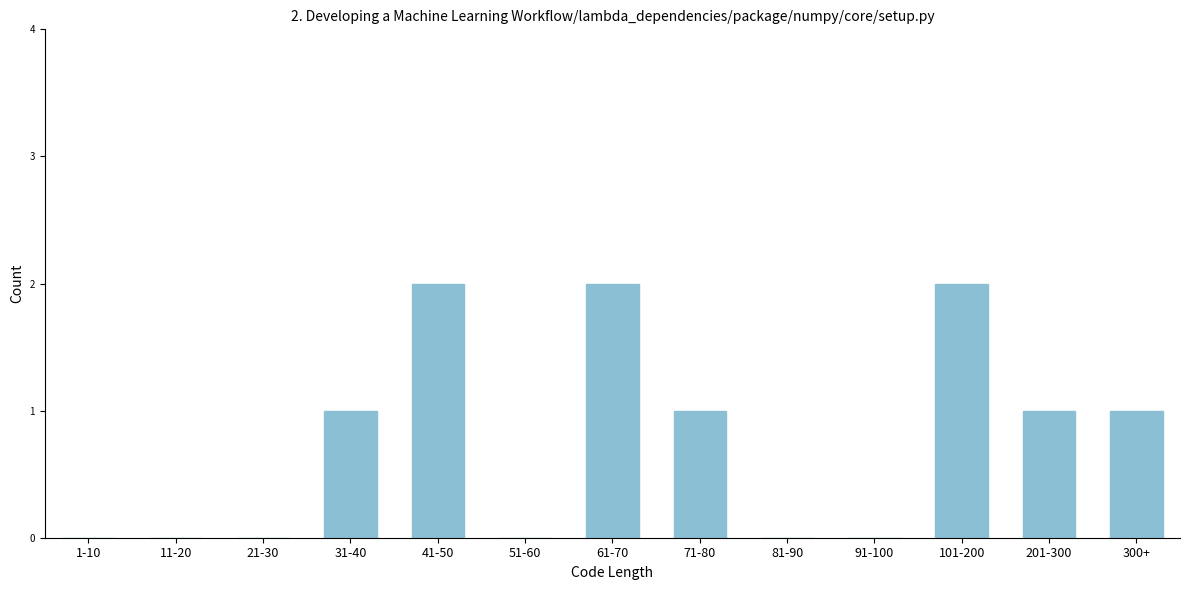

Reading right to left, list all the values displayed in this chart.

300+=1	201-300=1	101-200=2	91-100=0	81-90=0	71-80=1	61-70=2	51-60=0	41-50=2	31-40=1	21-30=0	11-20=0	1-10=0